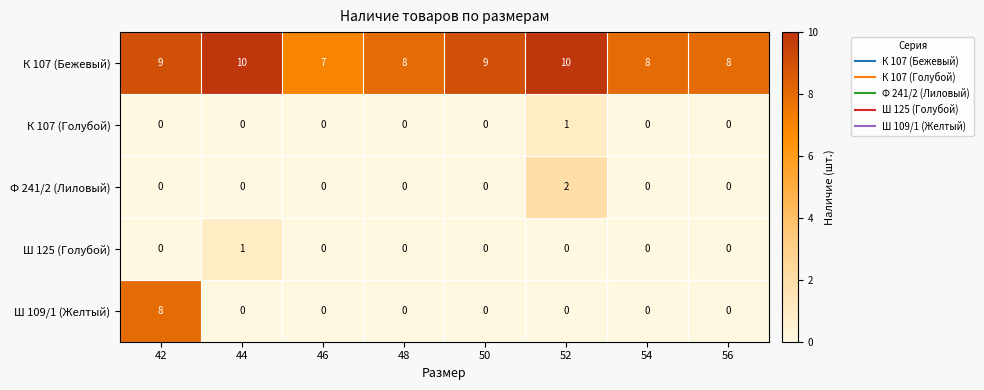

Count the Ш 125 (Голубой) values in the range 0 to 1.

8